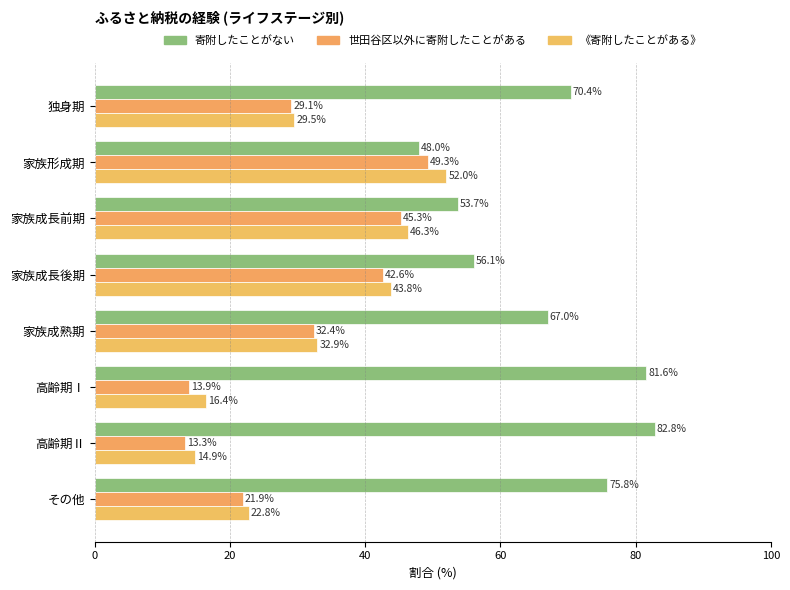

Which category has the highest value across all series?

高齢期Ⅱ